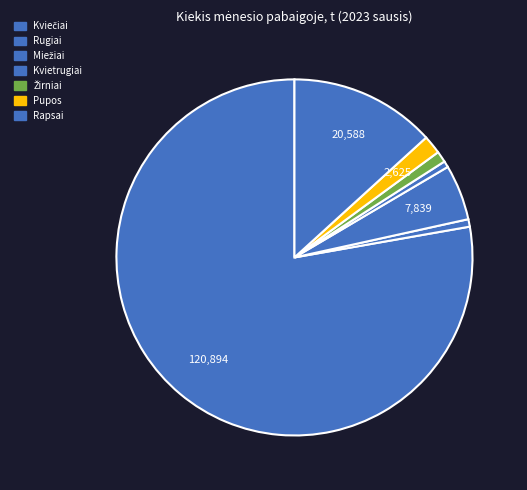

Count the number of slices in the pie.

7